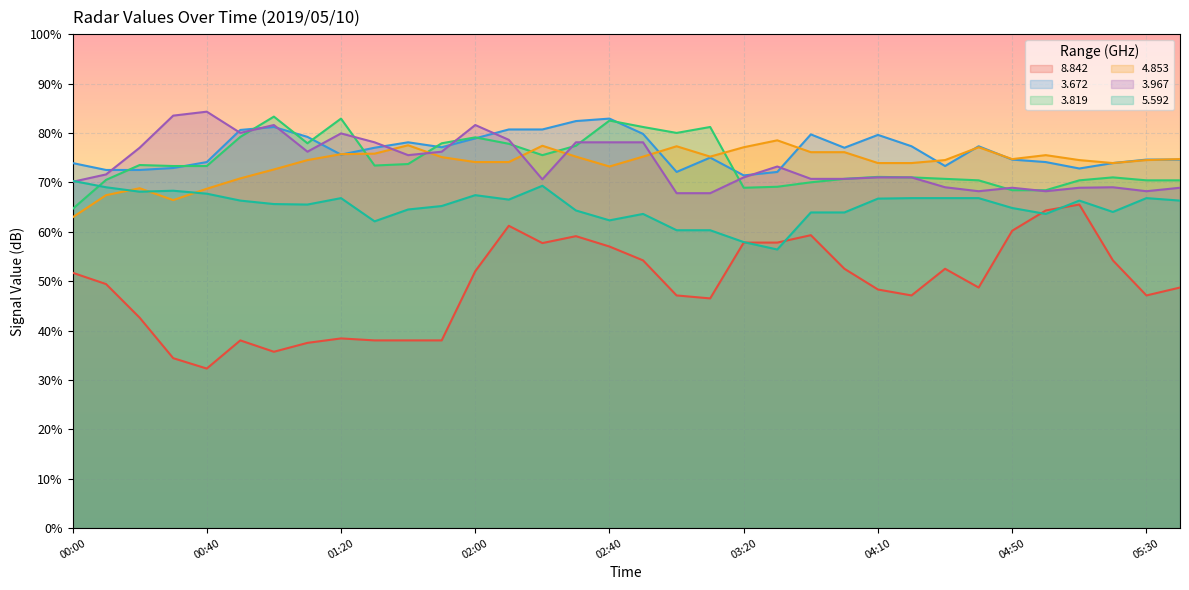

At which category does the chart reach its peak across all series?

00:40